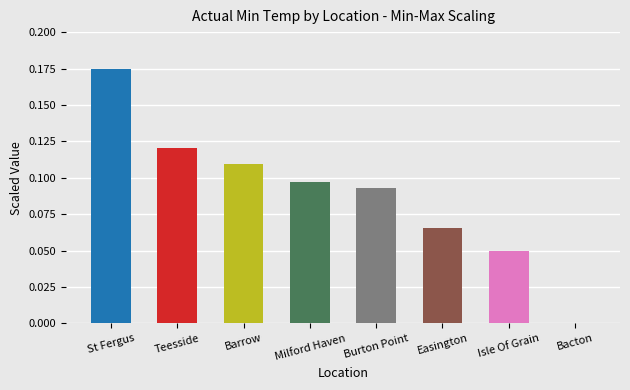

Between Bacton and Teesside, which is larger?

Teesside